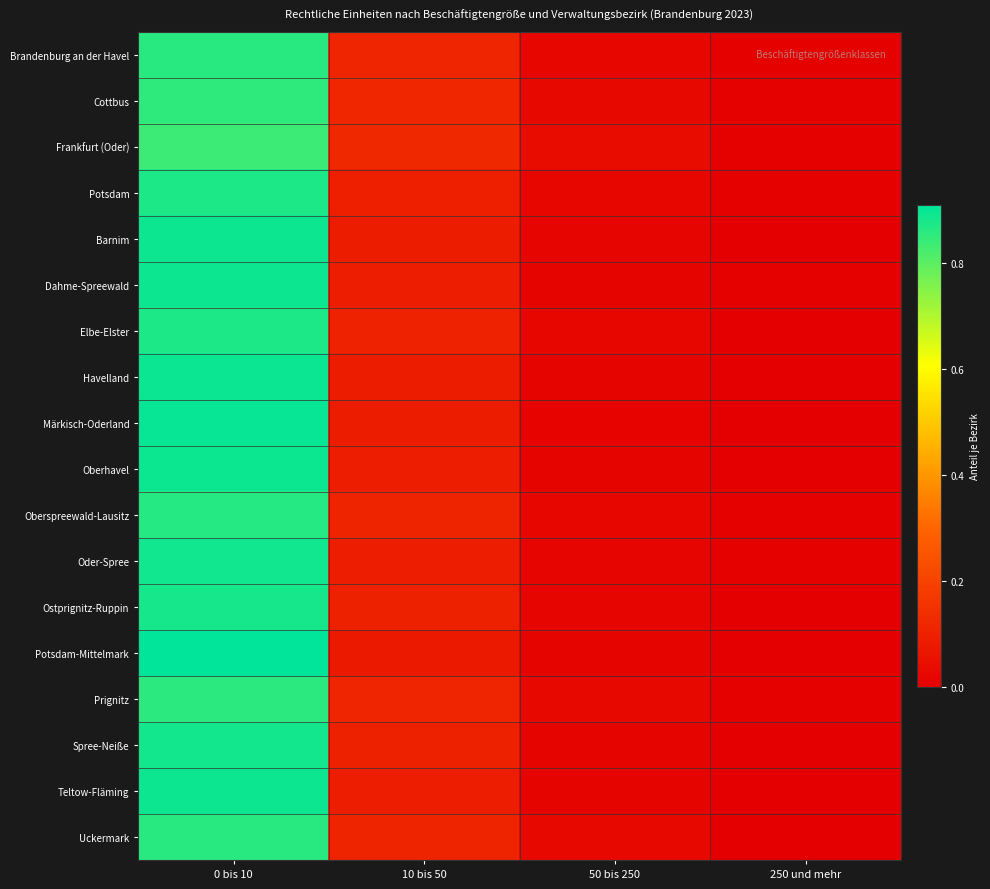

How many data points does each series have?

4